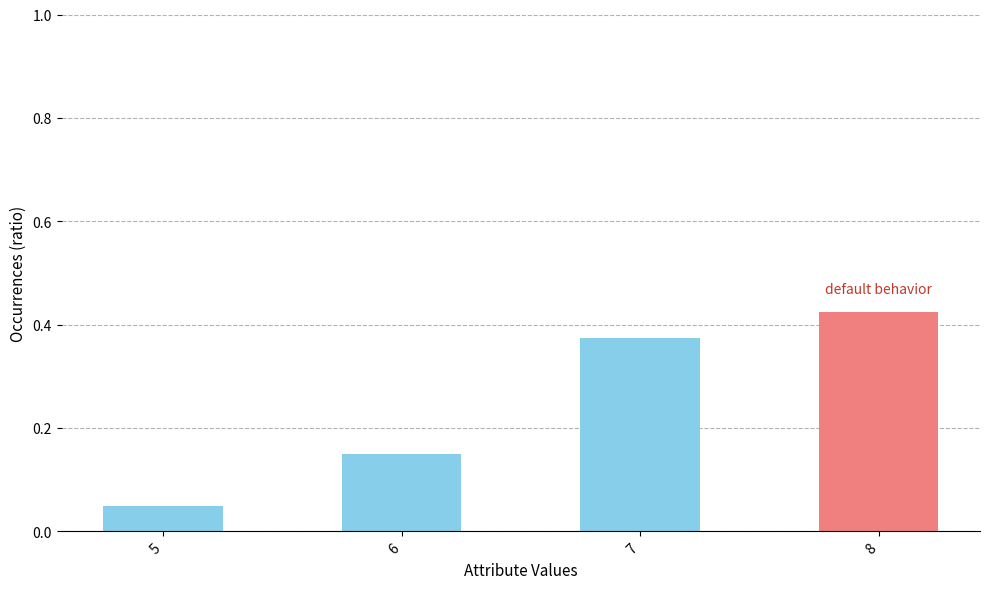

The chart shows a value of 0.2 at 6. True or false?

False